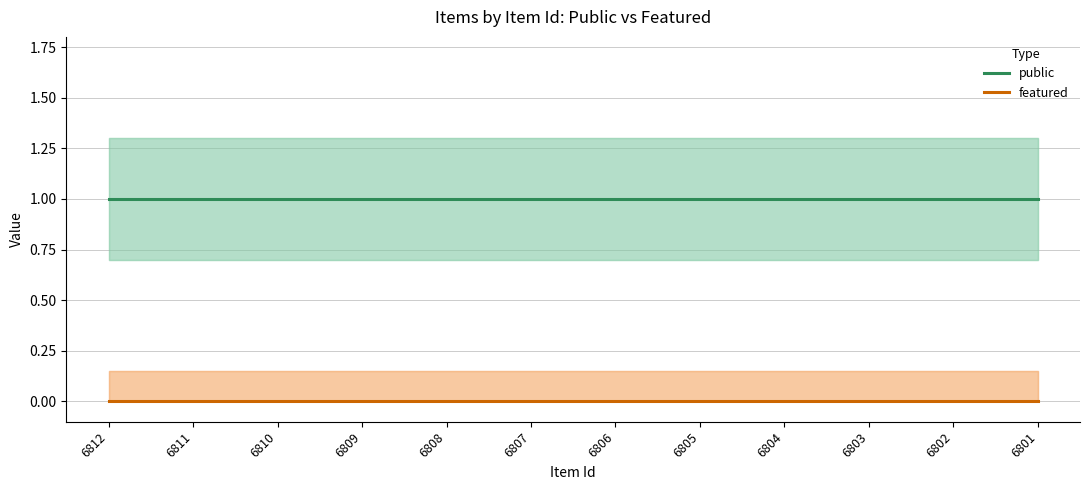

The value of featured at 6812 is 0. True or false?

True